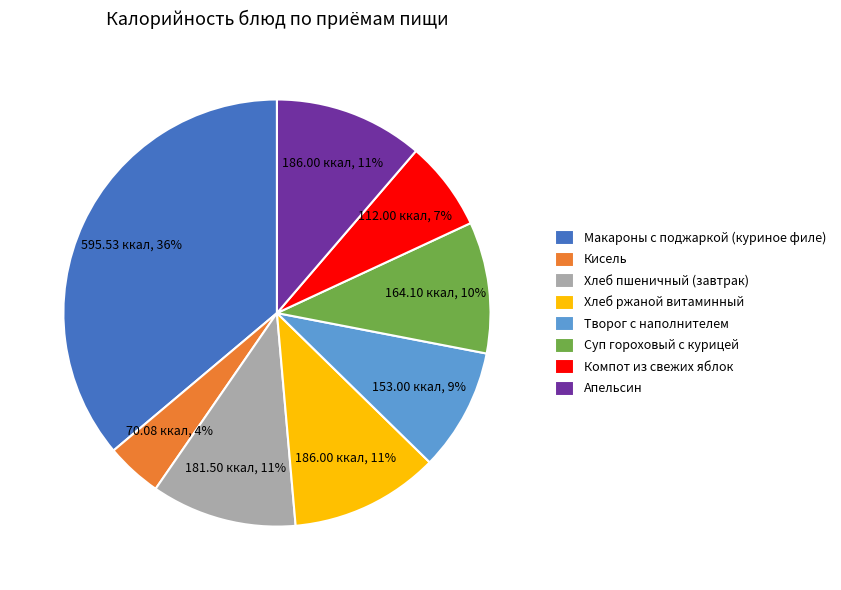

To the nearest percent, what is the difference between the Суп гороховый с курицей and Творог с наполнителем slice percentages?

1%